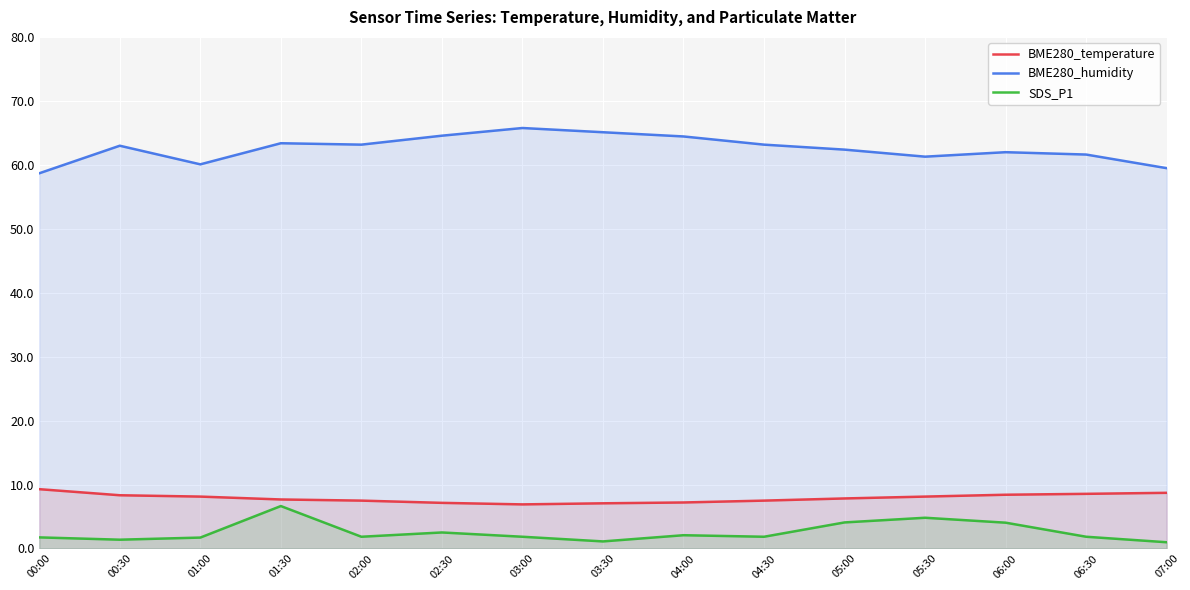

What is the label of the 6th point from the left?

02:30